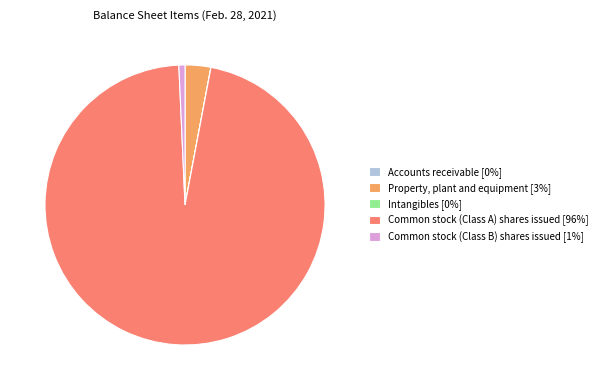

True or false: Common stock (Class A) shares issued [96%] accounts for 96% of the total.

True